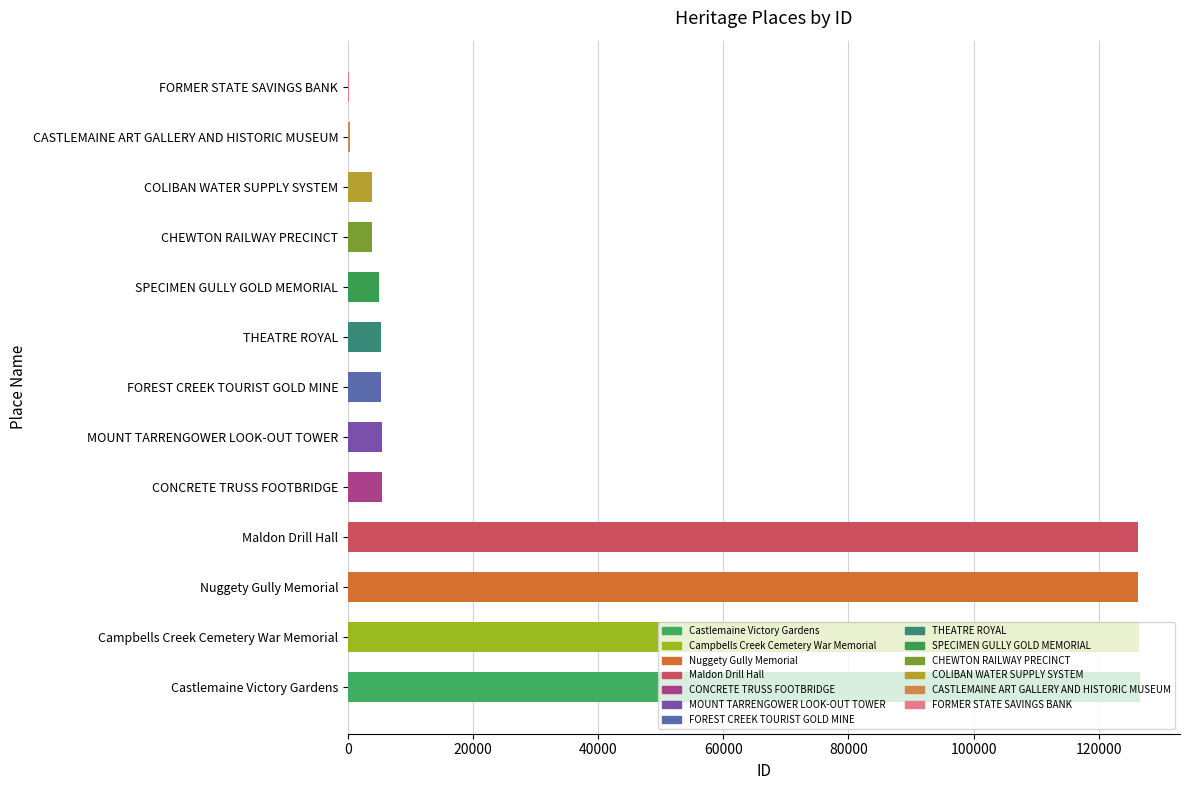

What is the maximum value shown in the chart?

126673